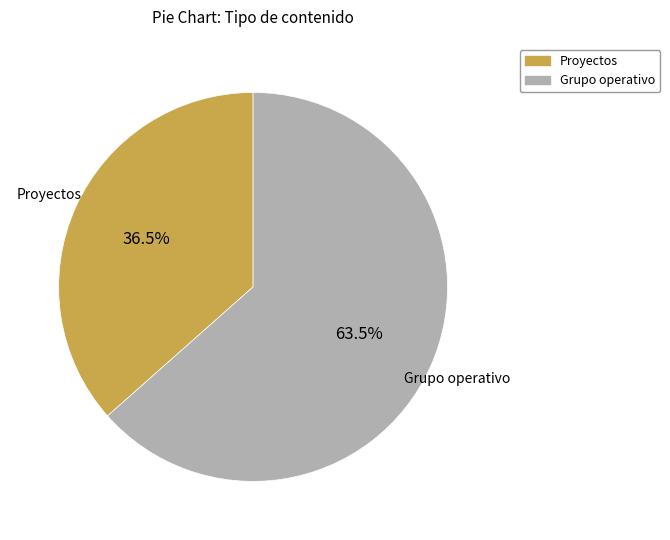

Does any single category account for the majority?

Yes